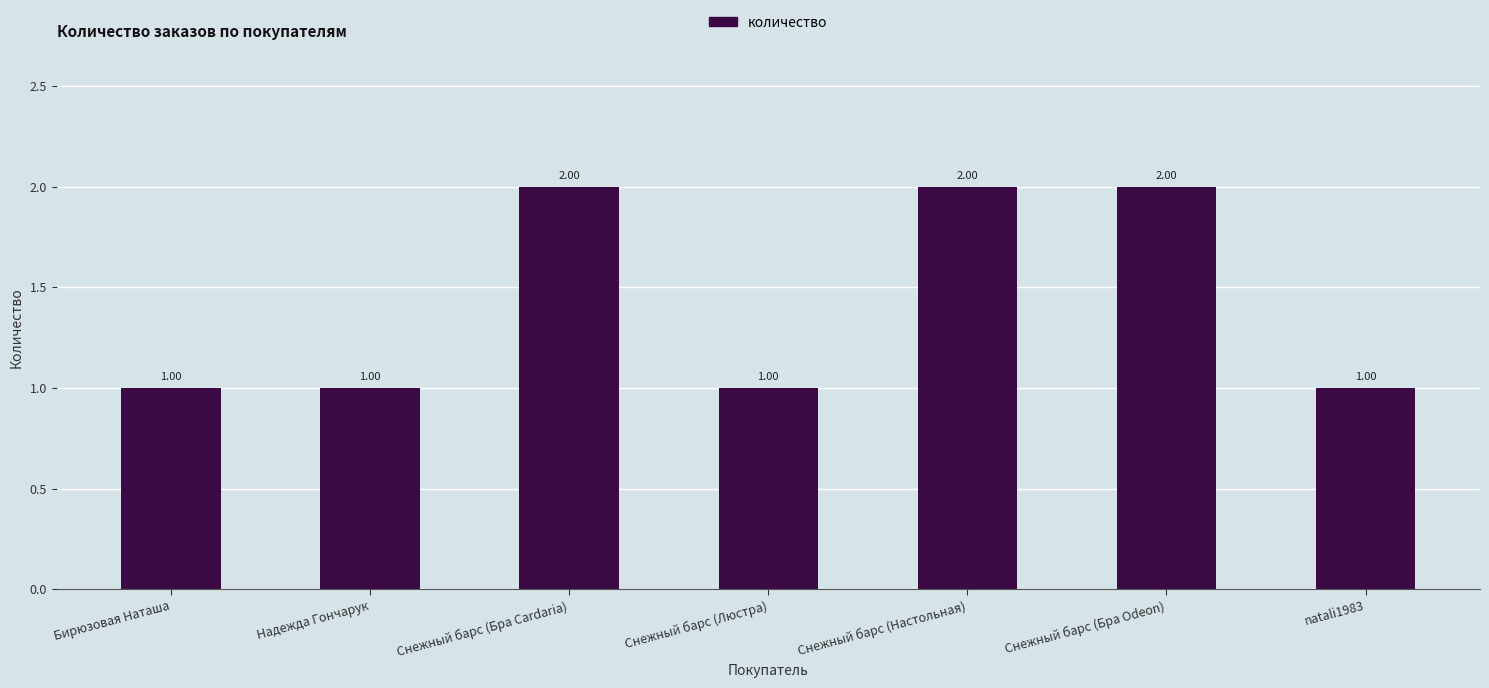

What is the ratio of the value at Снежный барс (Бра Cardaria) to the value at Снежный барс (Настольная)?

1.0